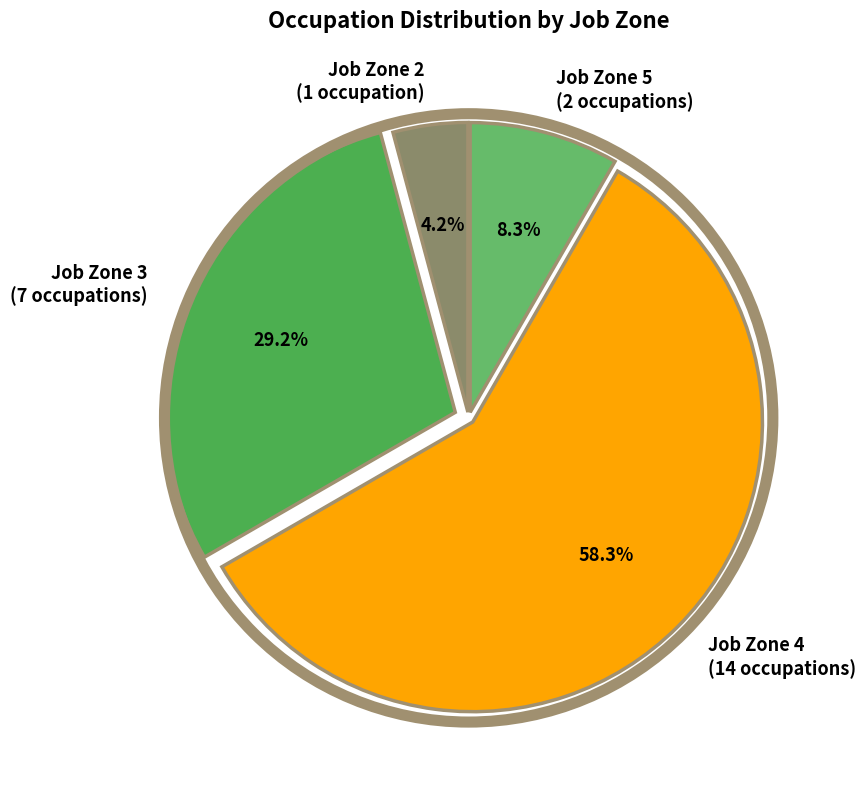

To the nearest percent, what is the difference between the largest and smallest slice percentages?

54%